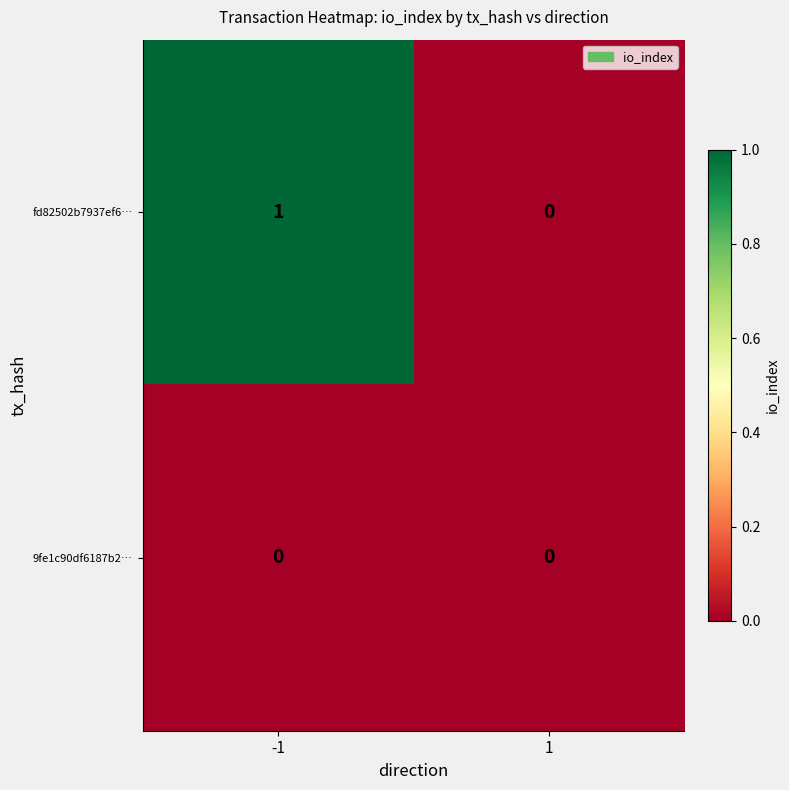

The fd82502b7937ef6… series shows 1 at -1. True or false?

True